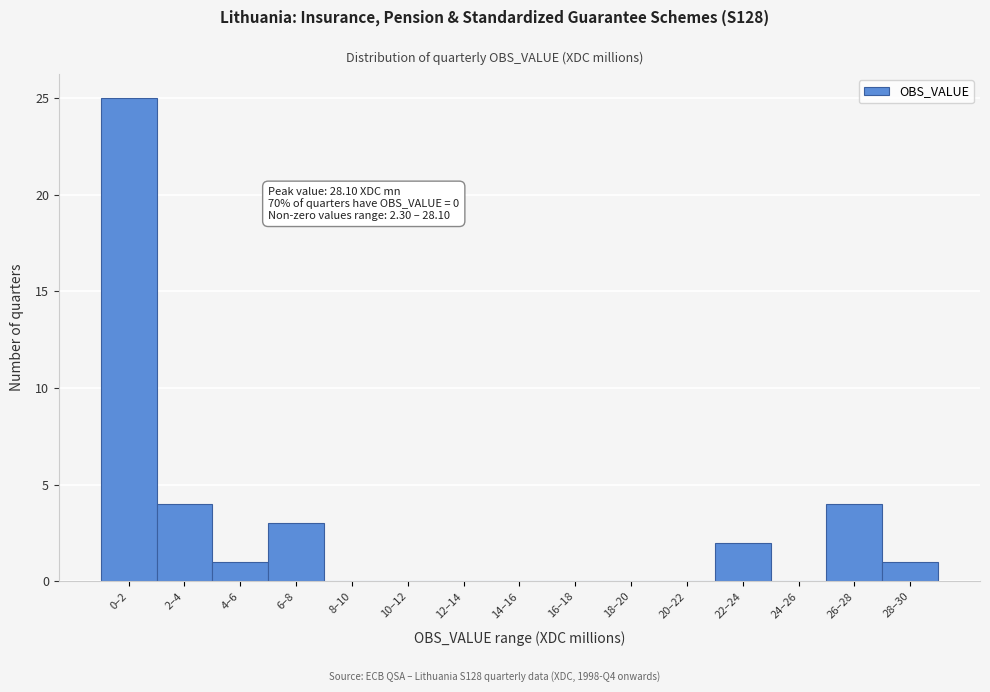

Reading right to left, extract all data points from this chart.

28–30=1	26–28=4	24–26=0	22–24=2	20–22=0	18–20=0	16–18=0	14–16=0	12–14=0	10–12=0	8–10=0	6–8=3	4–6=1	2–4=4	0–2=25